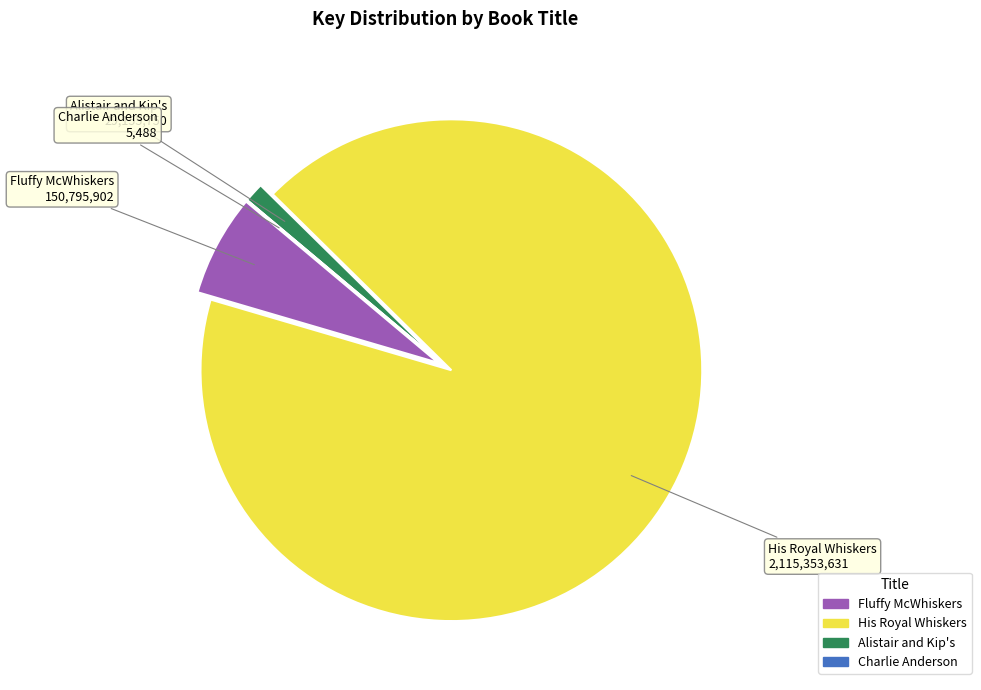

Combined, do His Royal Whiskers and Fluffy McWhiskers account for over 50%?

Yes